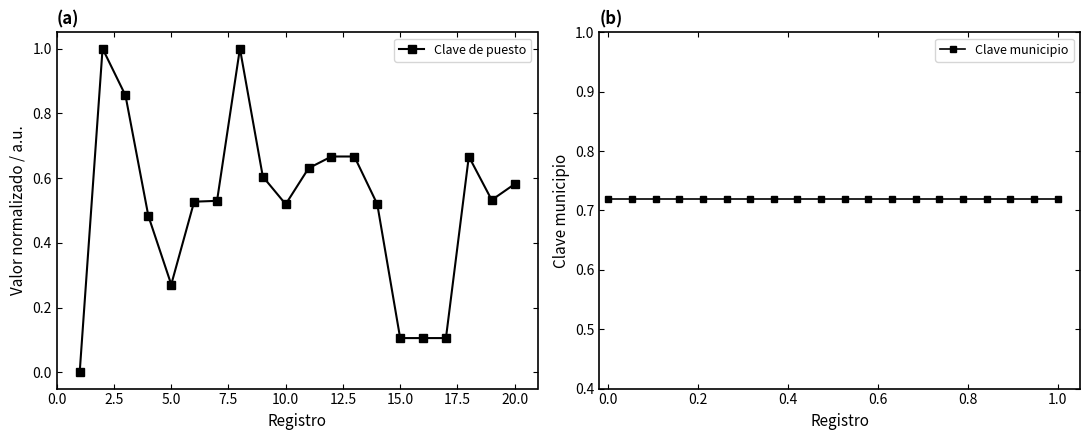

What is the average value of the Clave municipio series?

0.7